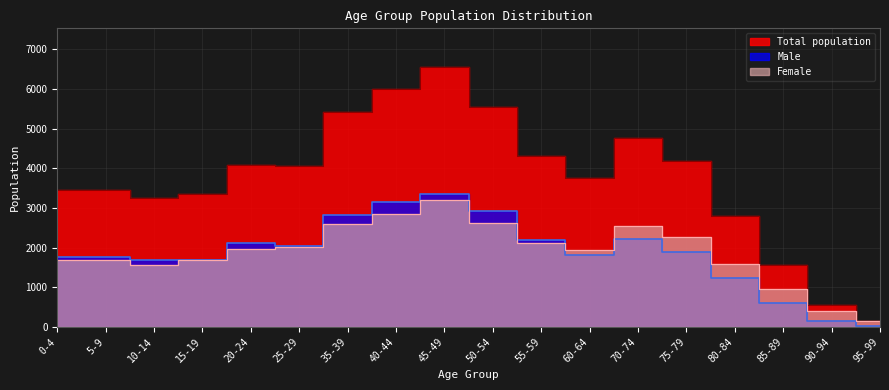

Between 5-9 and 25-29, which series saw the biggest shift?

Total